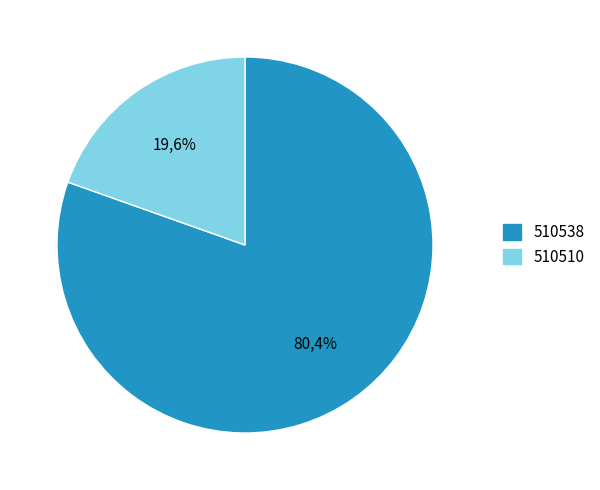

True or false: 510538 accounts for 80% of the total.

True